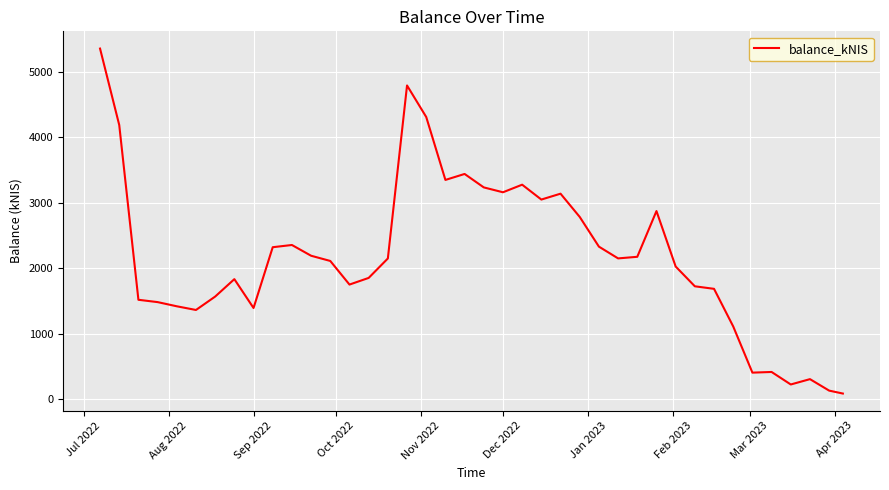

What is the greatest value displayed?

5350.3